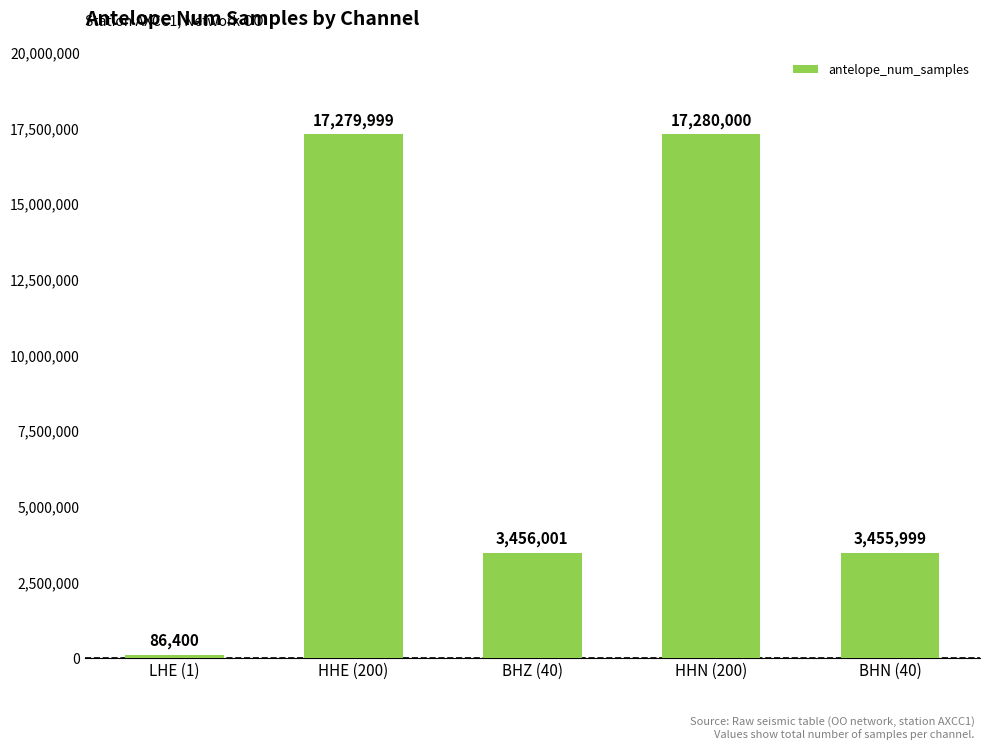

Is it true that the value at BHZ (40) is 3456001?

True